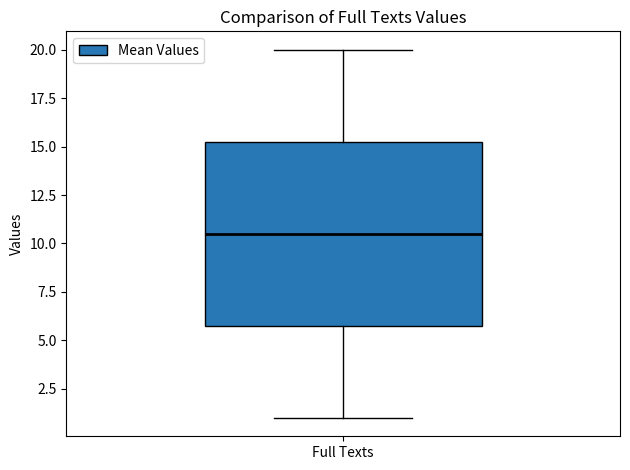

Transcribe this box plot: give where the median line is, the range the box spans, and where the two whiskers end, as read against the y-axis. The values are not printed on the chart, so give them approximately, as read against the axis.

median 10.5, box 6.0 to 15.5, whiskers 1.0 to 20.0